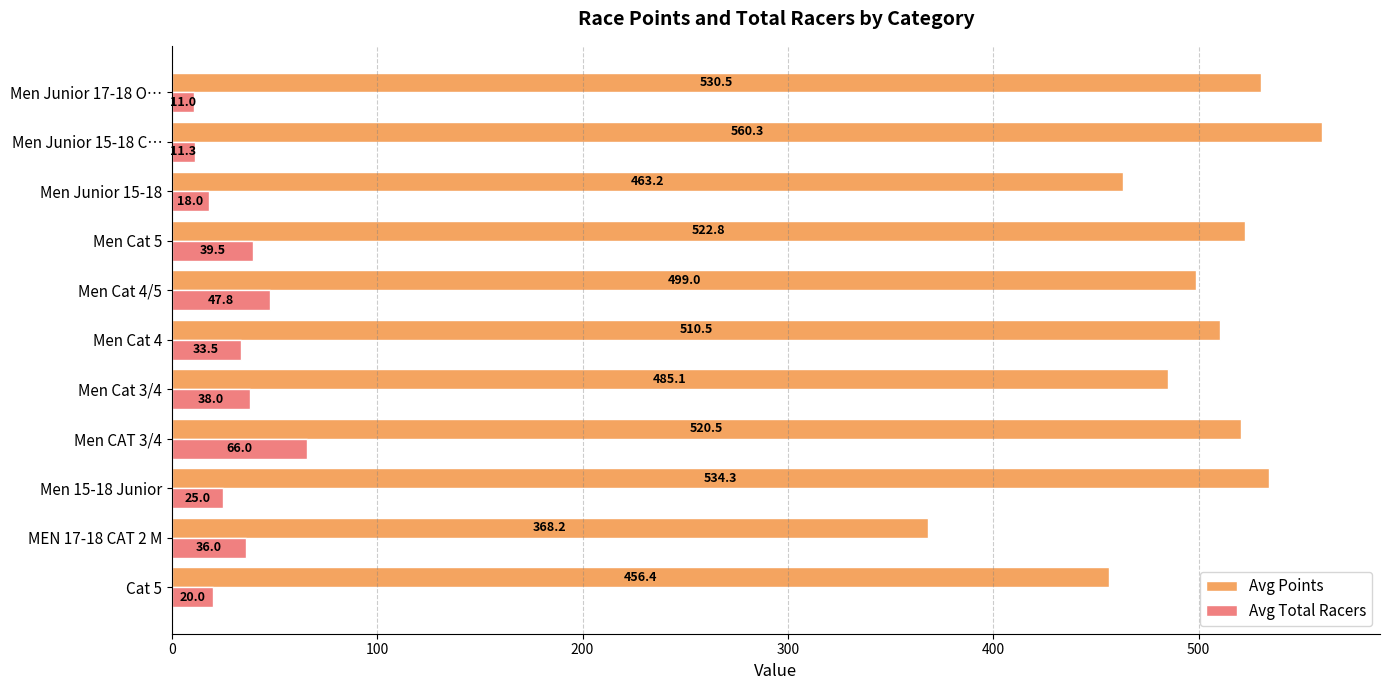

Is it true that Avg Points equals 522.8 at Men Cat 5?

True